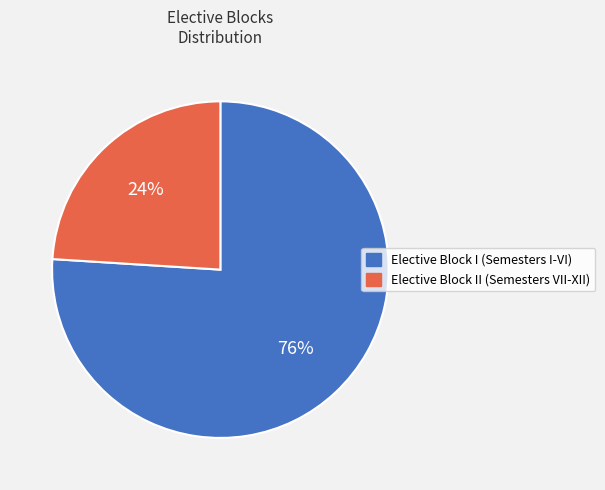

How many slices are in this pie chart?

2